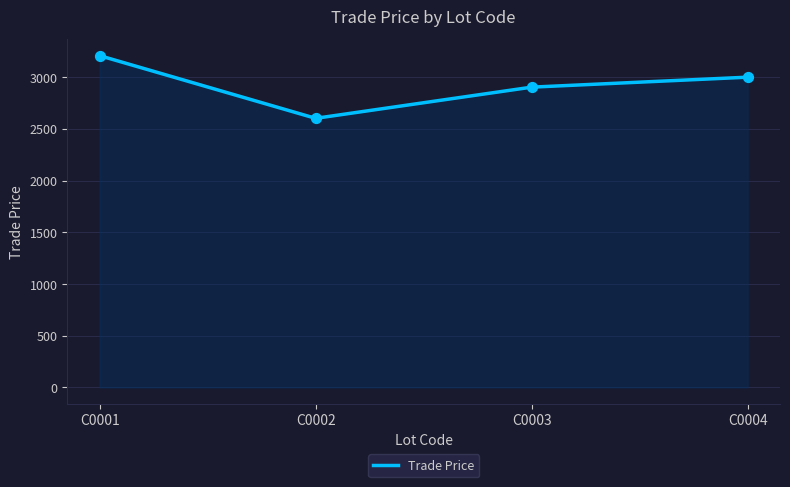

Which has a higher value, C0001 or C0002?

C0001